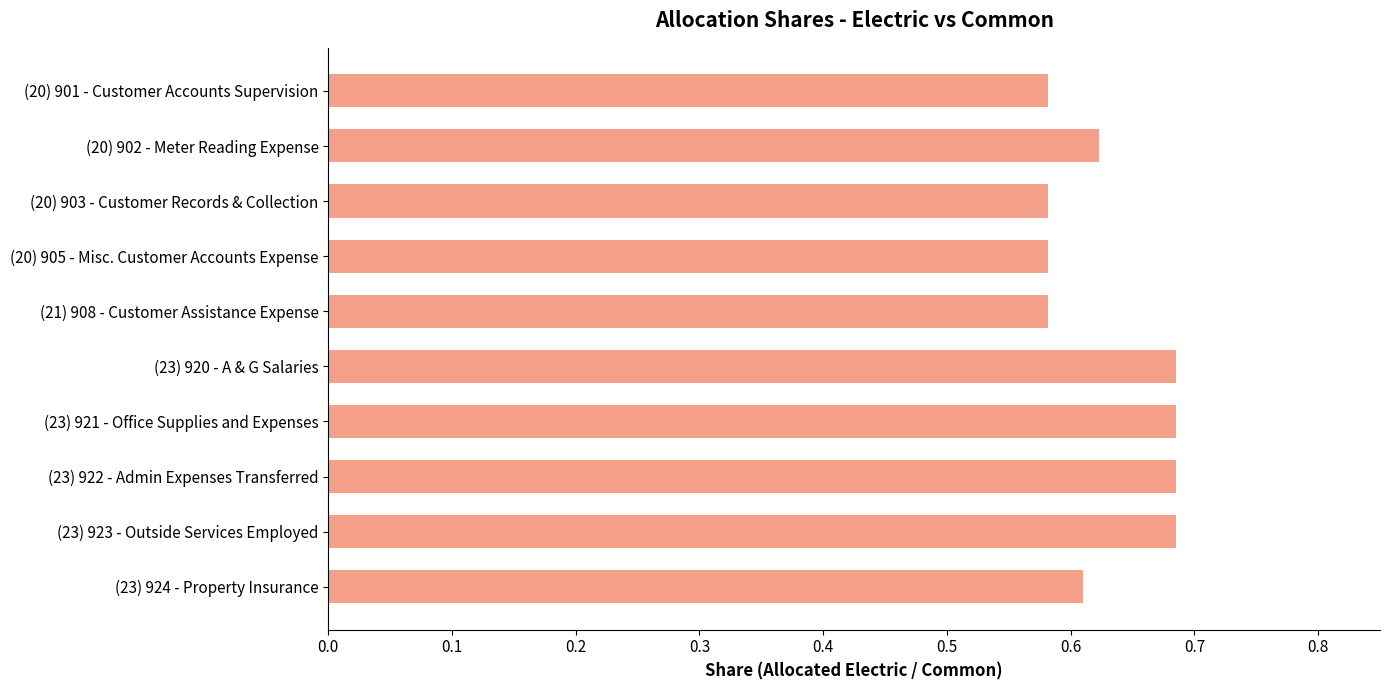

How many data points does each series have?

10